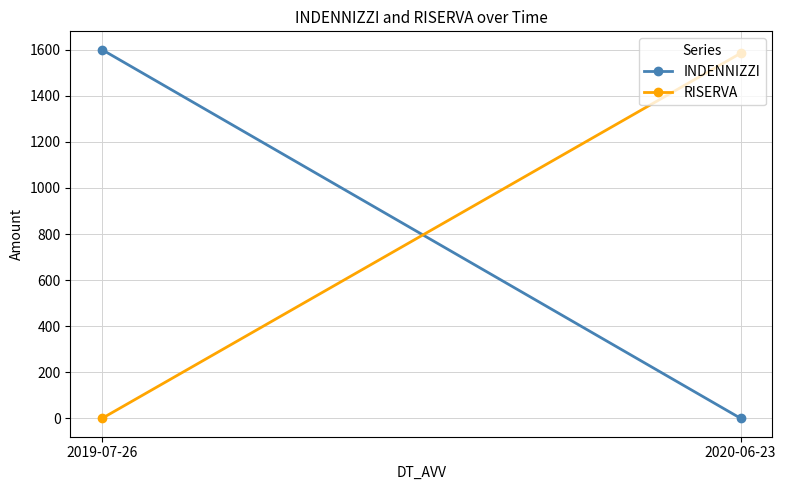

List the series in order of their peak value, highest first.

INDENNIZZI, RISERVA